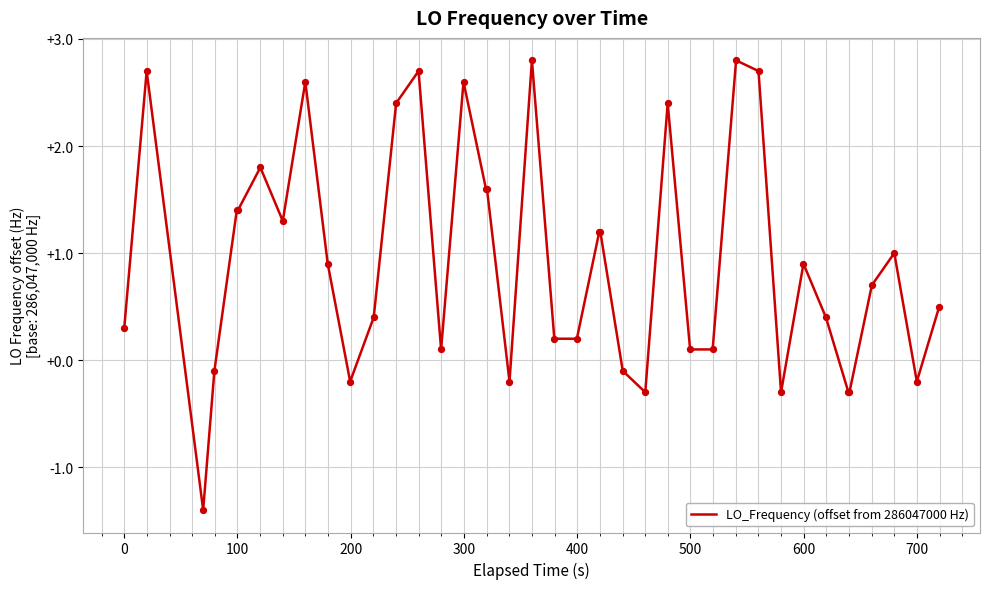

What is the maximum value shown in the chart?

2.8